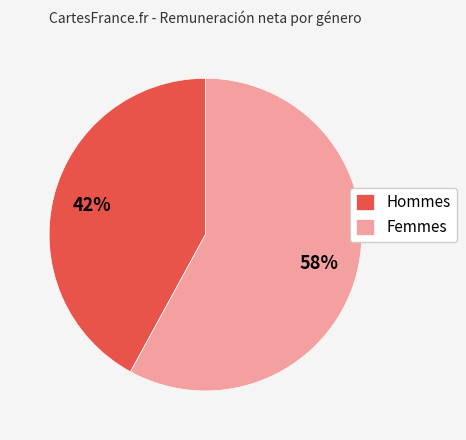

To the nearest percent, what percentage of the pie is Hommes?

42%